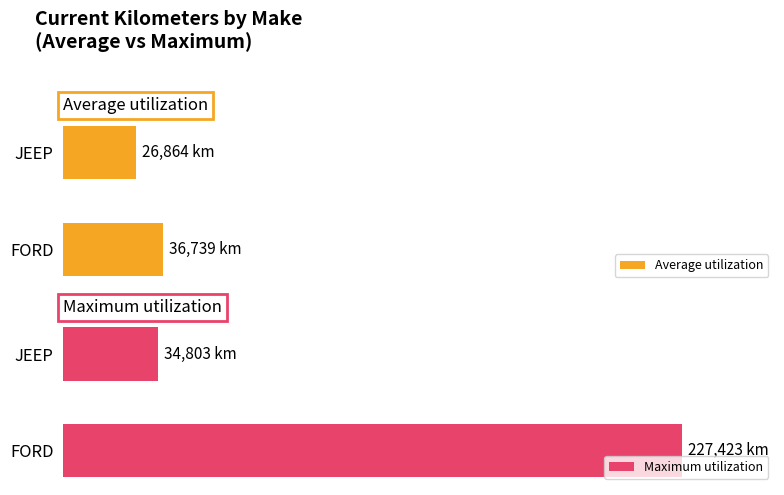

What are all the series names shown in the legend?

Average utilization, Maximum utilization